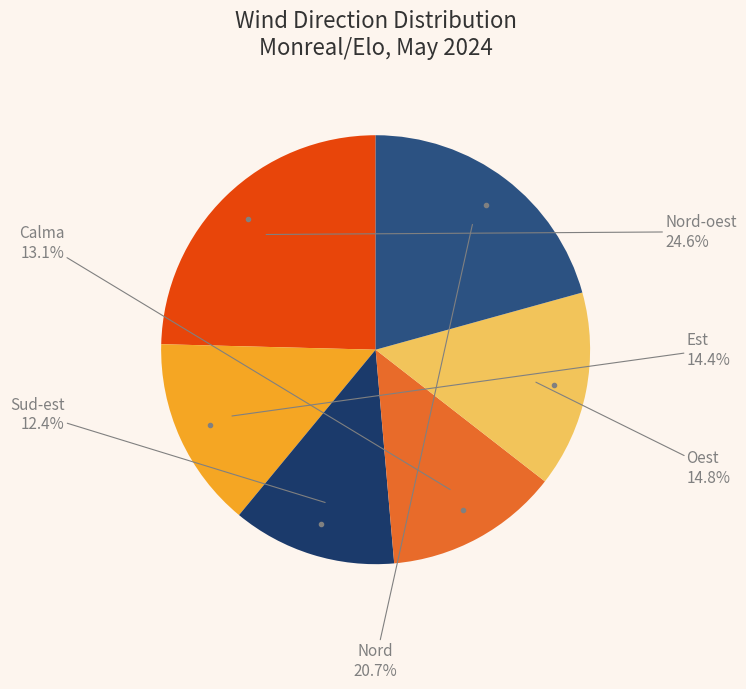

What is the largest slice in the pie chart?

Nord-oest